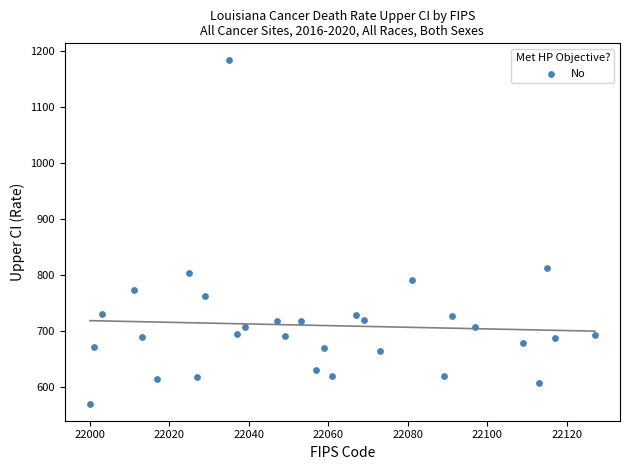

What is the range of X values (max minus min)?

127.0